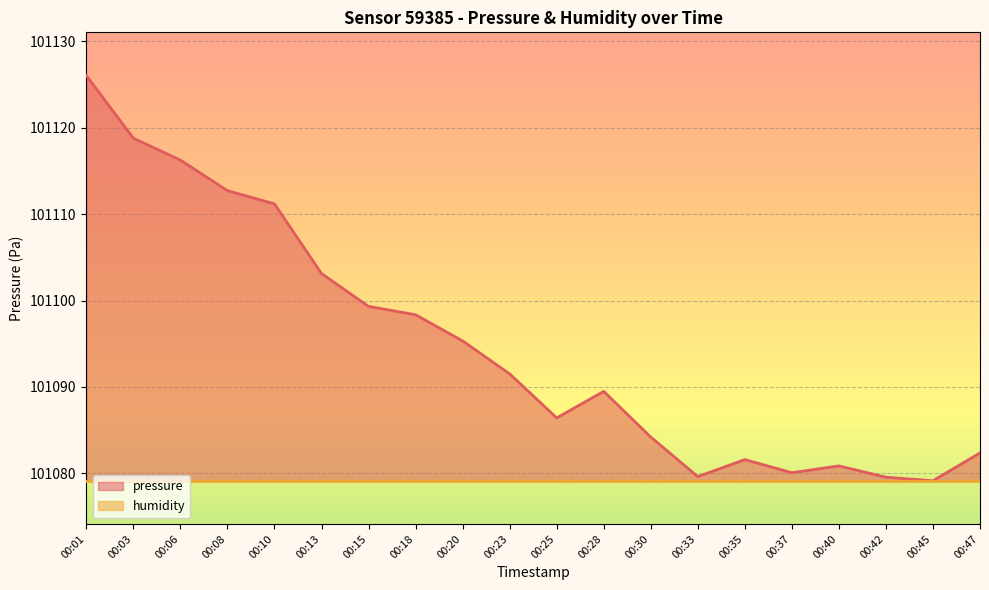

Which label corresponds to the largest value in the chart?

00:01